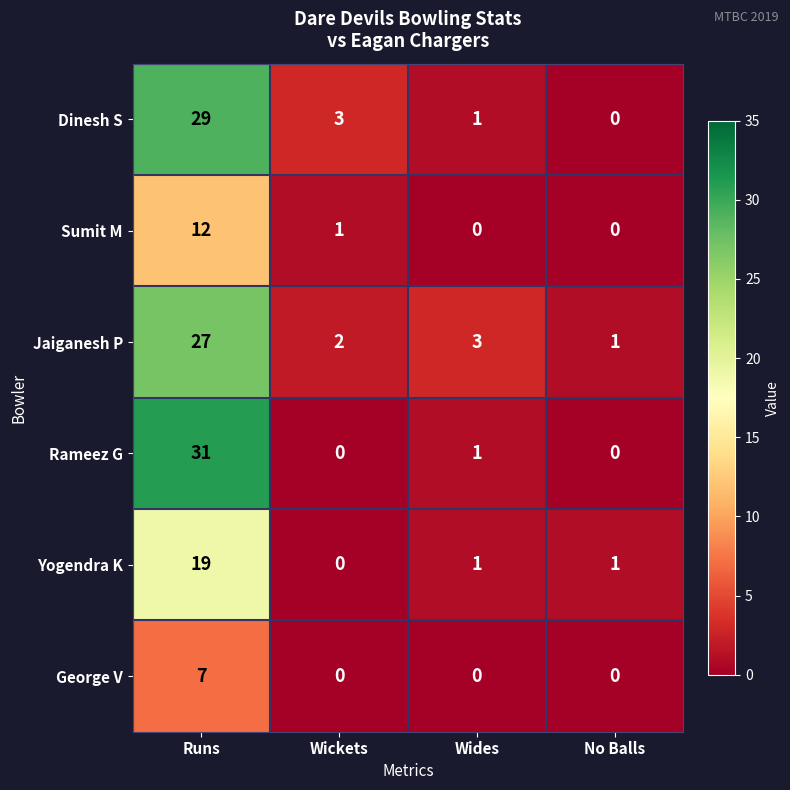

Rank the series at Runs from lowest to highest value.

George V, Sumit M, Yogendra K, Jaiganesh P, Dinesh S, Rameez G